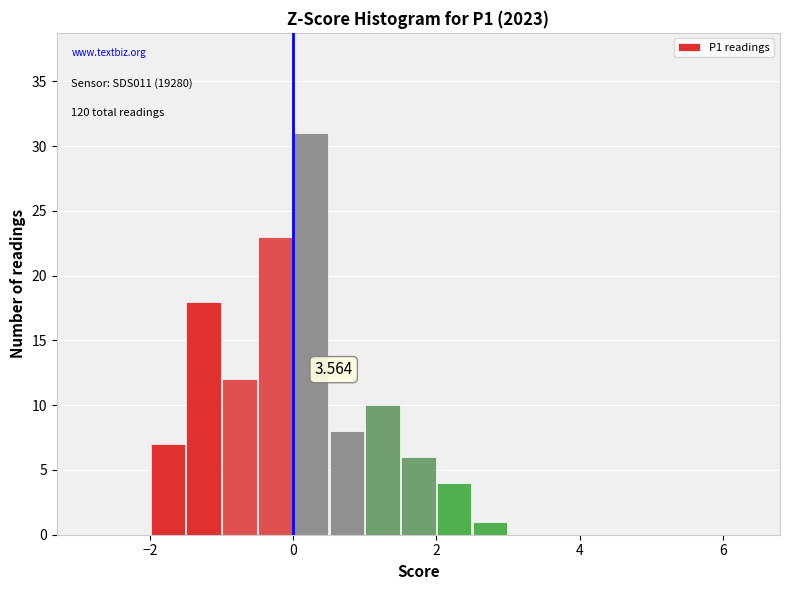

Around what value on the x-axis is the tallest bar? Give the approximate position of its centre, as read against the axis.

0.2